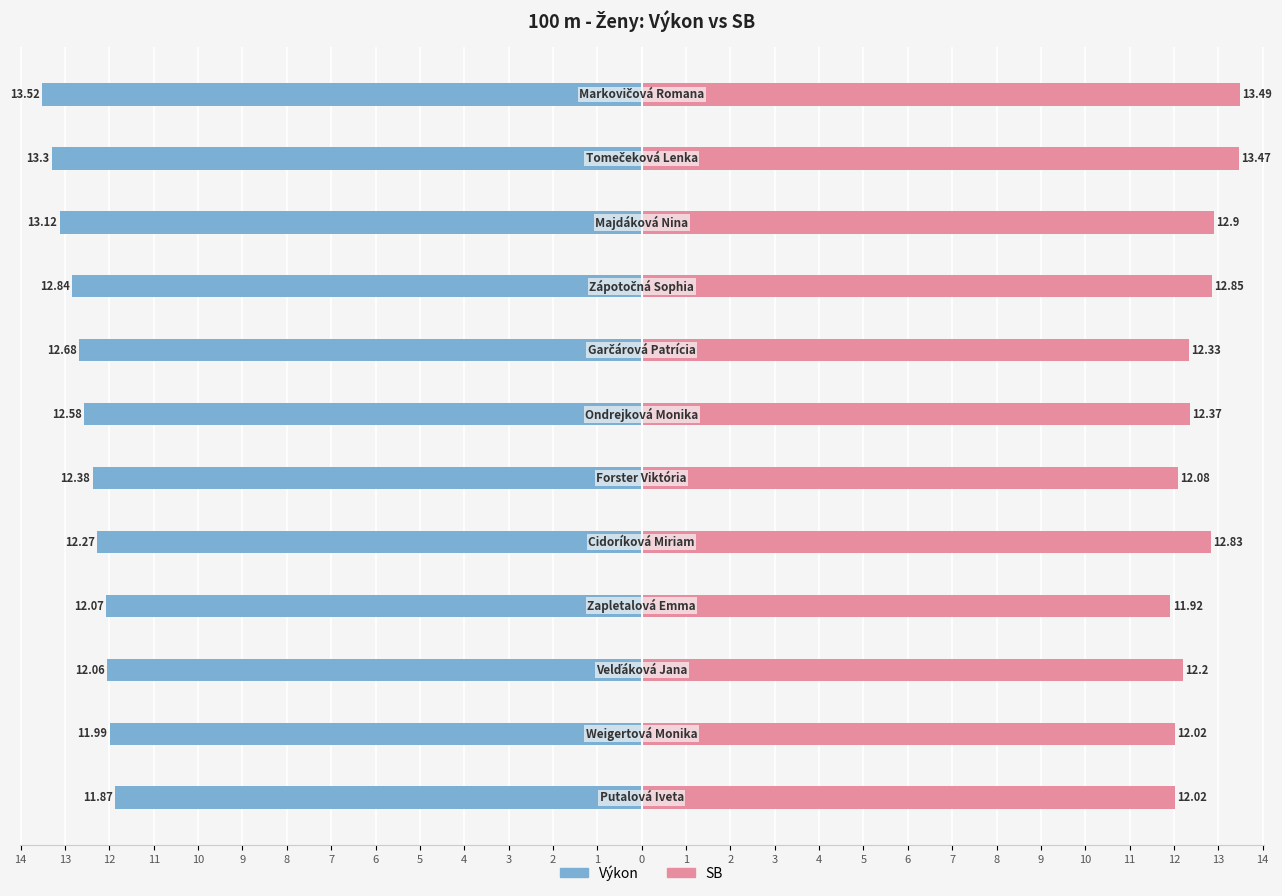

Reading left to right, what are all the values shown in this chart?

Výkon: -11.9	-12.0	-12.1	-12.1	-12.3	-12.4	-12.6	-12.7	-12.8	-13.1	-13.3	-13.5
SB: 12.0	12.0	12.2	11.9	12.8	12.1	12.4	12.3	12.8	12.9	13.5	13.5